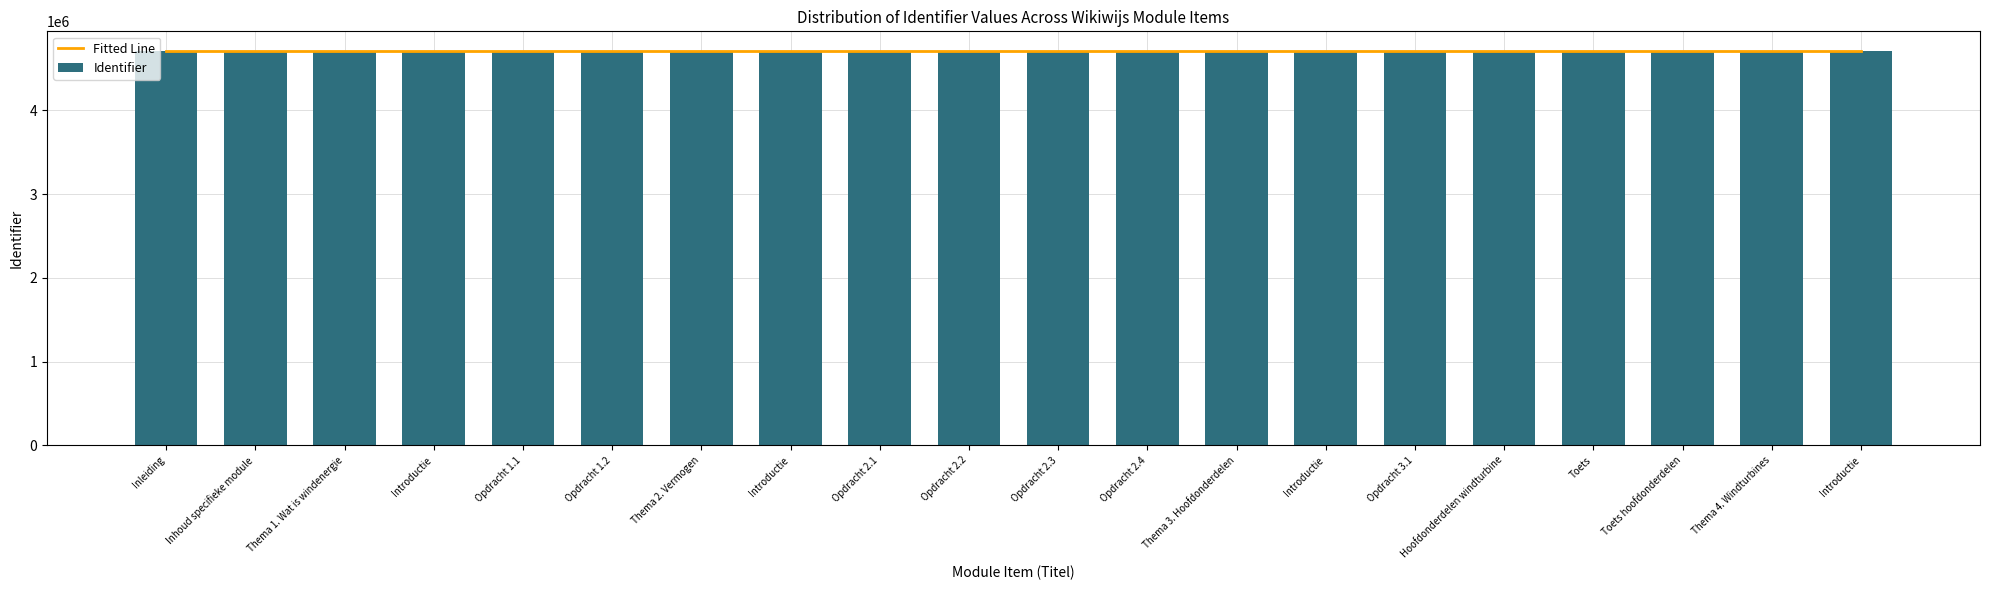

Reading left to right, what are all the values shown in this chart?

Inleiding=4708836	Inhoud specifieke module=4708841	Thema 1. Wat is windenergie=4708844	Introductie=4708845	Opdracht 1.1=4708848	Opdracht 1.2=4708852	Thema 2. Vermogen=4708855	Introductie=4708856	Opdracht 2.1=4708860	Opdracht 2.2=4708863	Opdracht 2.3=4708866	Opdracht 2.4=4708868	Thema 3. Hoofdonderdelen=4708870	Introductie=4708871	Opdracht 3.1=4708874	Hoofdonderdelen windturbine=4708879	Toets=4708880	Toets hoofdonderdelen=4708883	Thema 4. Windturbines=4708884	Introductie=4708885